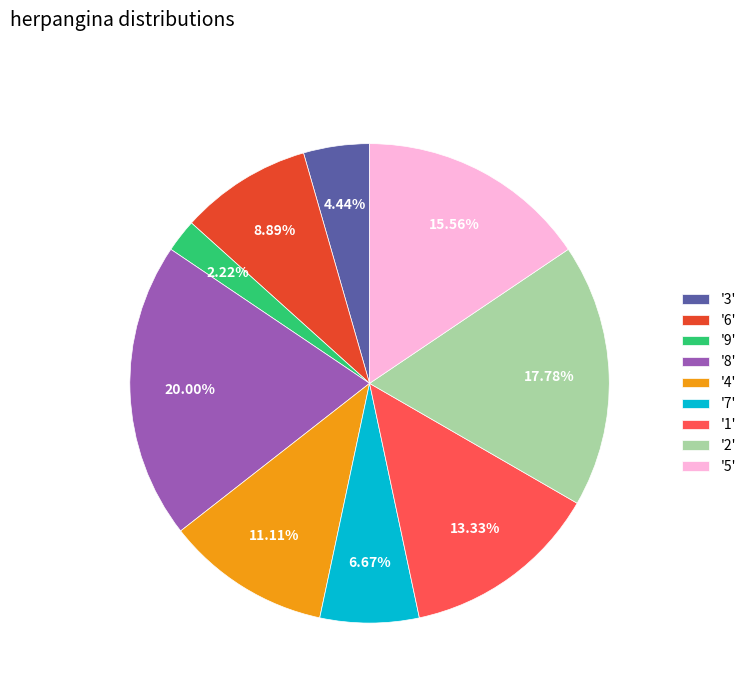

Do '6' and '1' together represent more than half of the pie?

No